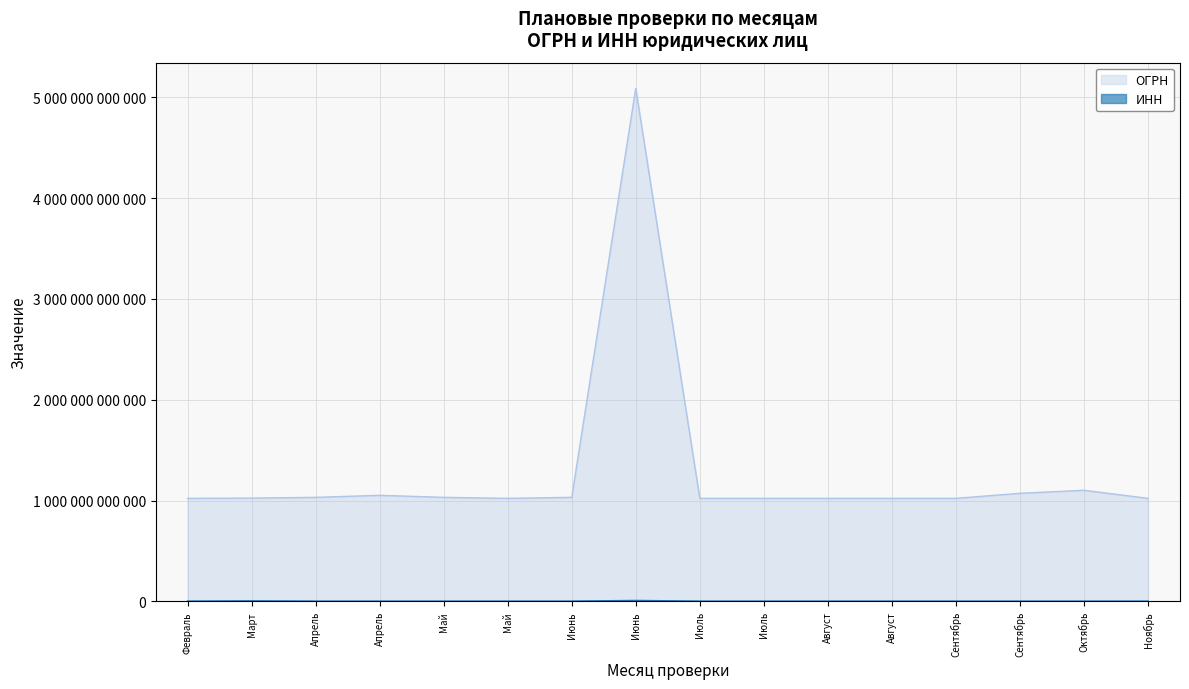

What is the difference between the highest and lowest values at Июнь?

1029998003450